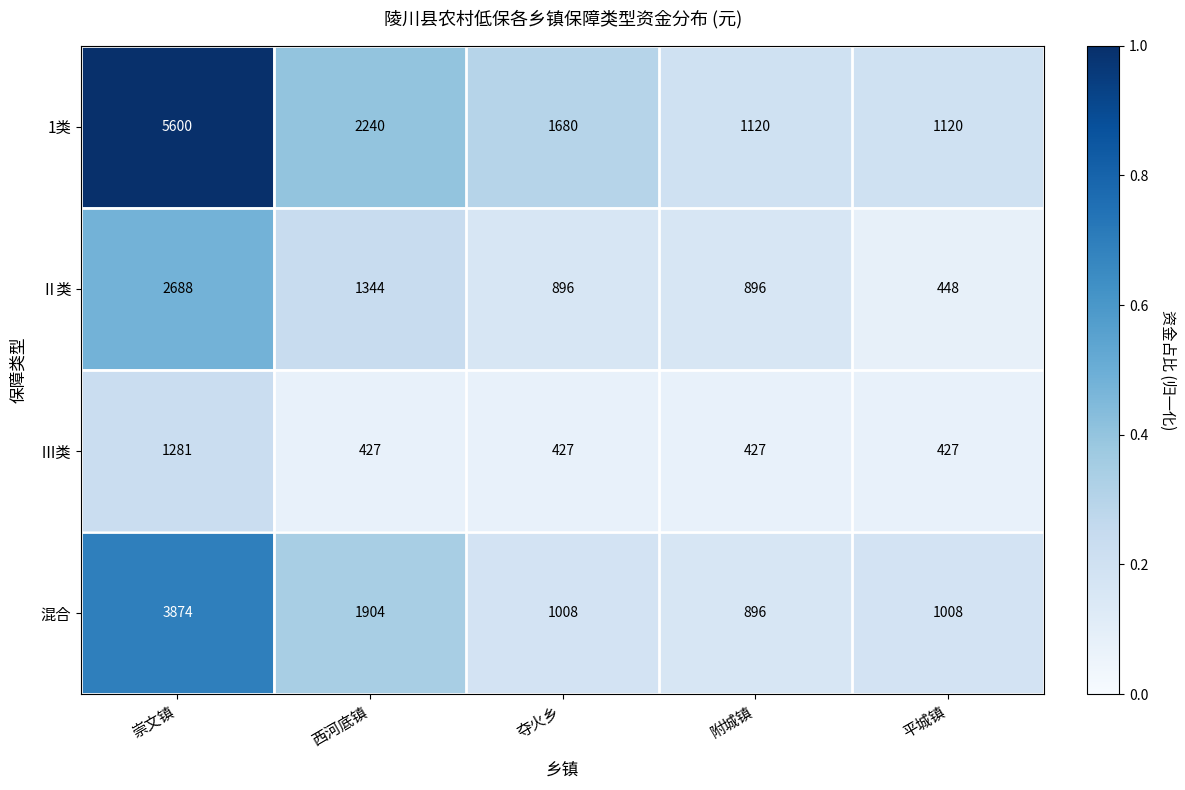

Which series has the largest range (max minus min)?

1类